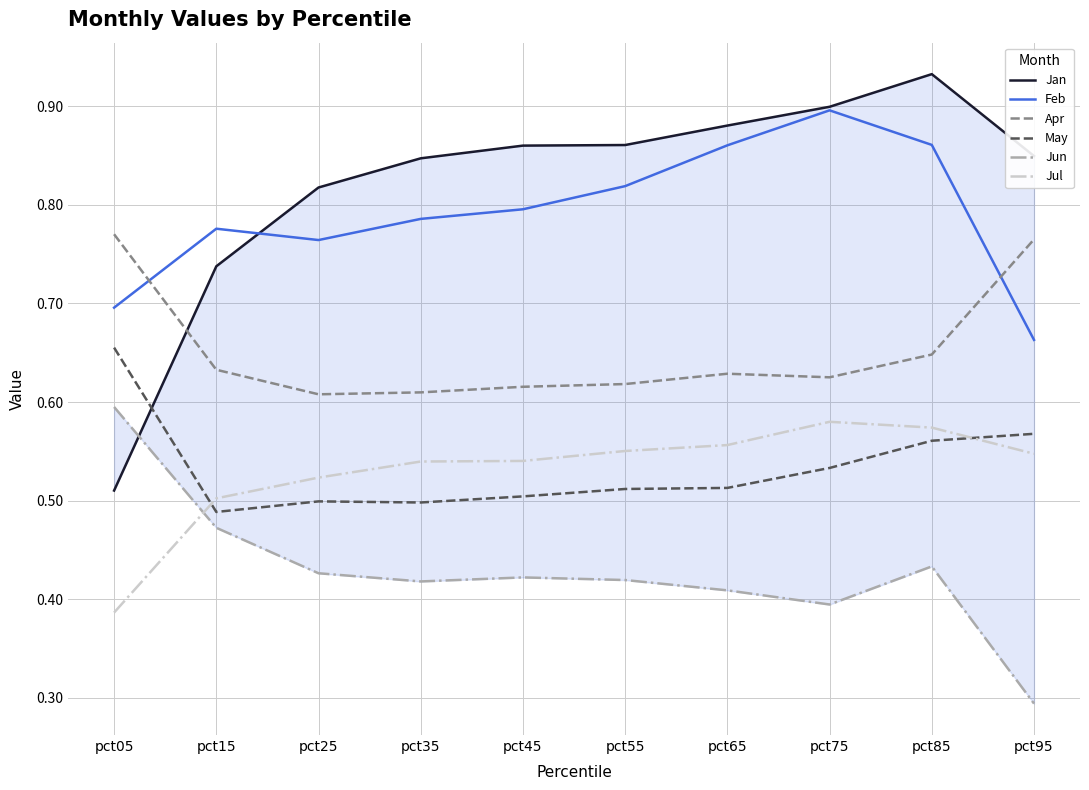

What is the difference between the Feb values at pct85 and pct95?

0.2